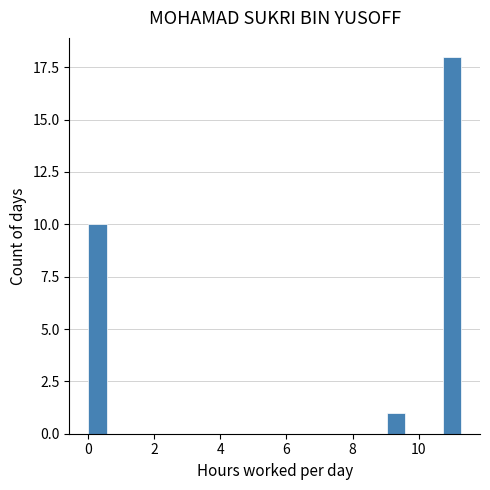

Around what value on the x-axis is the tallest bar? Give the approximate position of its centre, as read against the axis.

11.0